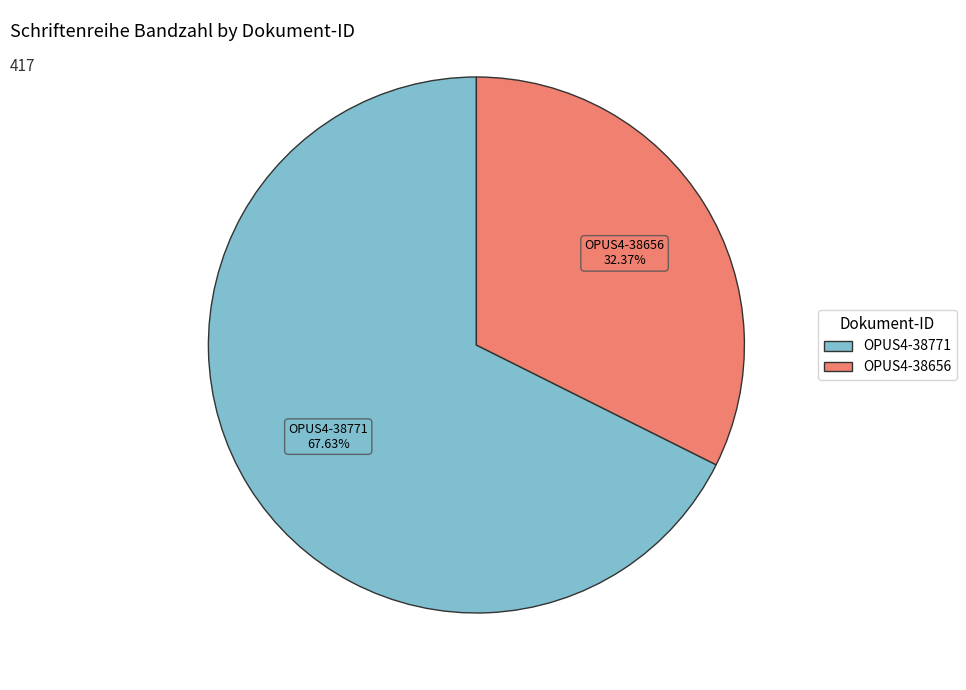

To the nearest percent, what is the difference between the largest and smallest slice percentages?

35%